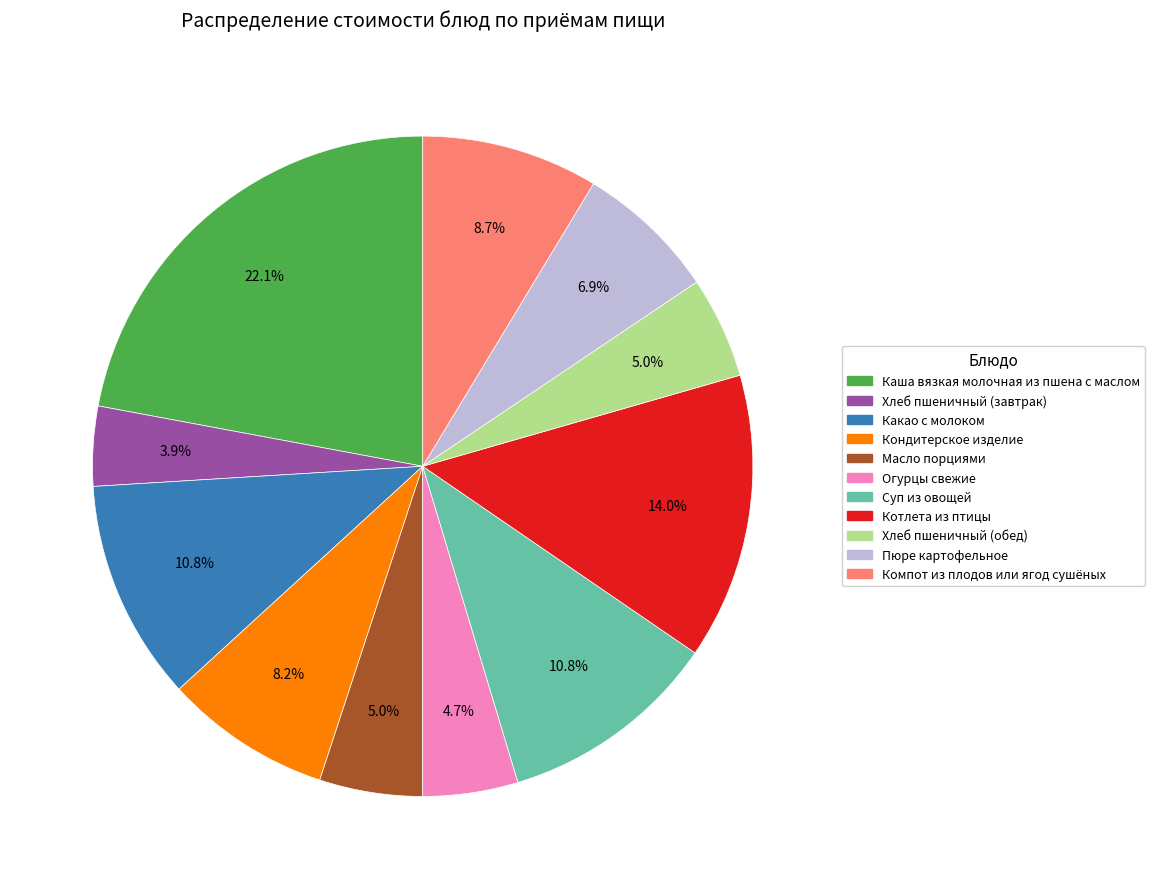

To the nearest percent, what is the difference between the Хлеб пшеничный (завтрак) and Компот из плодов или ягод сушёных slice percentages?

5%